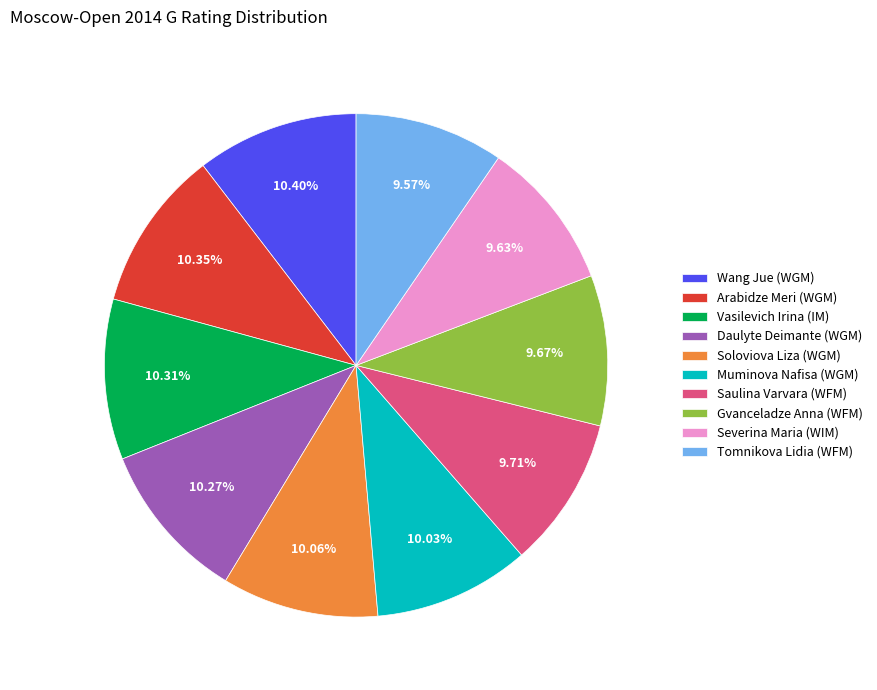

What is the total percentage of Arabidze Meri (WGM) and Wang Jue (WGM)?

20.8%